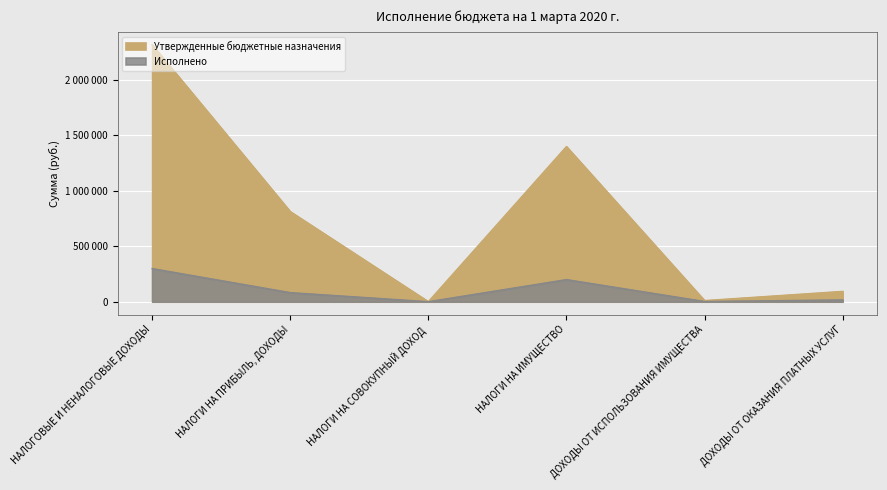

What are all the series names shown in the legend?

Утвержденные бюджетные назначения, Исполнено